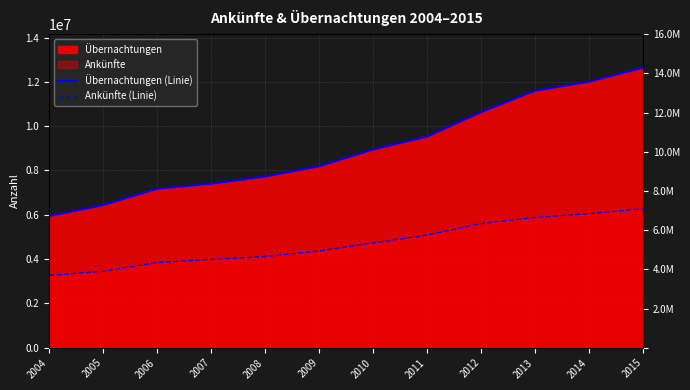

What is the value of the Ankünfte (Linie) point at the 2nd from the left?

3450864